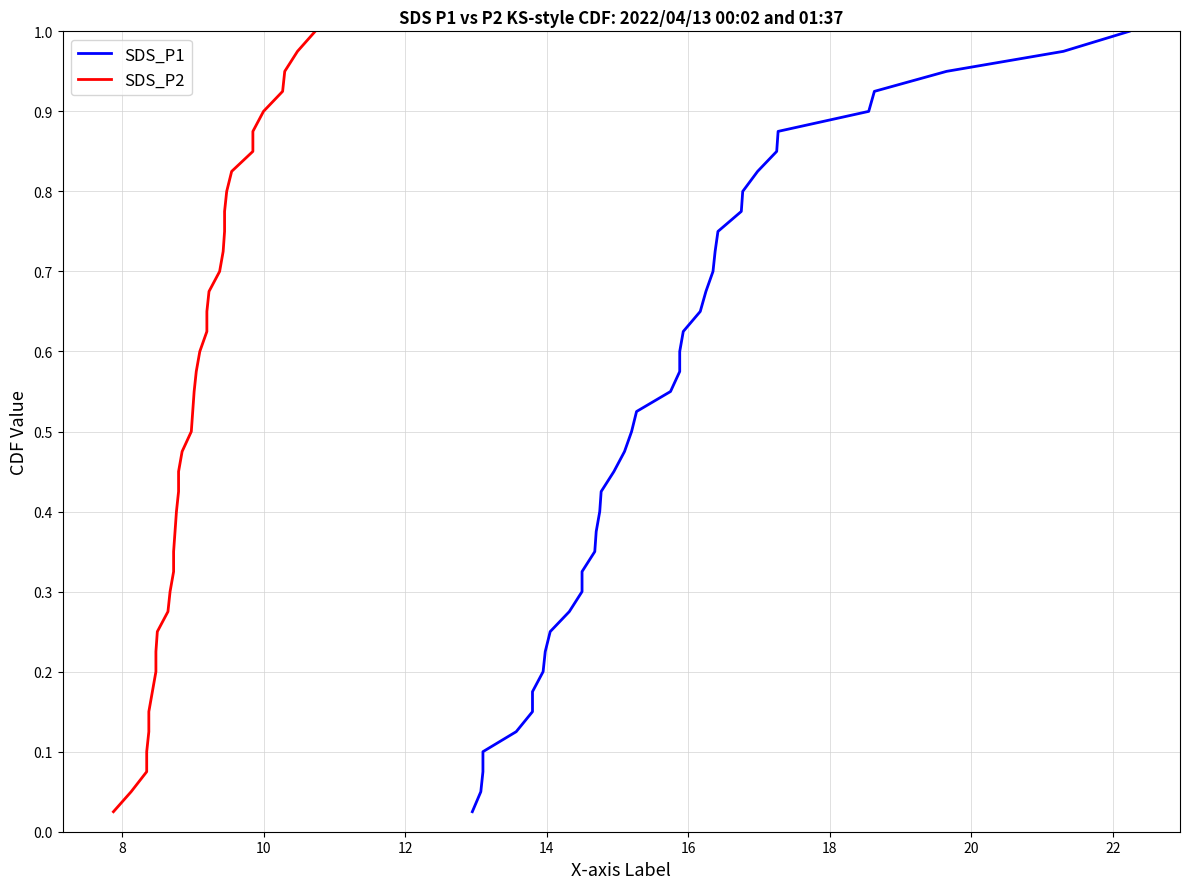

The value of SDS_P2 at 17 is 0.7. True or false?

False